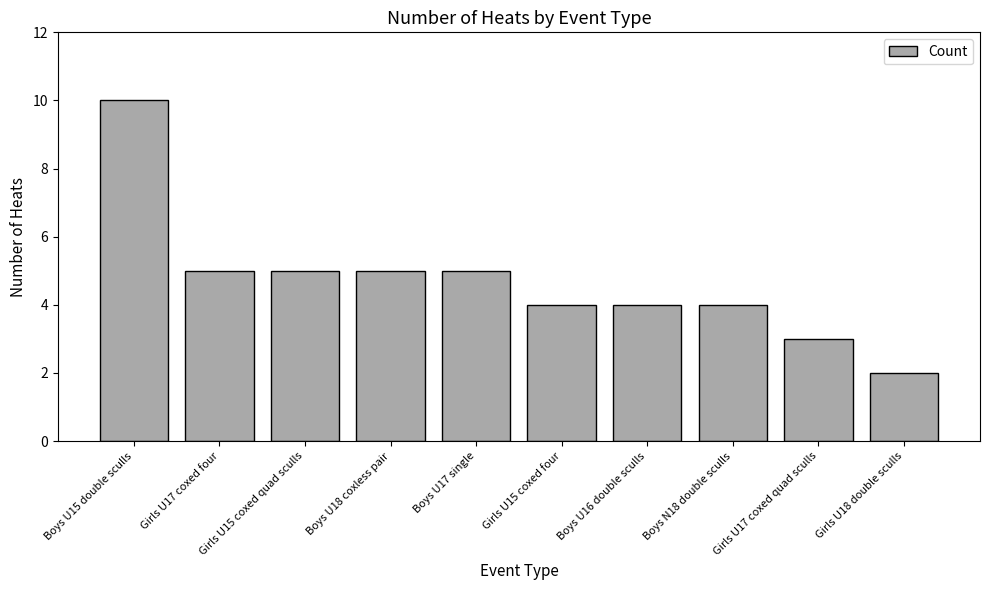

What is the maximum value shown in the chart?

10